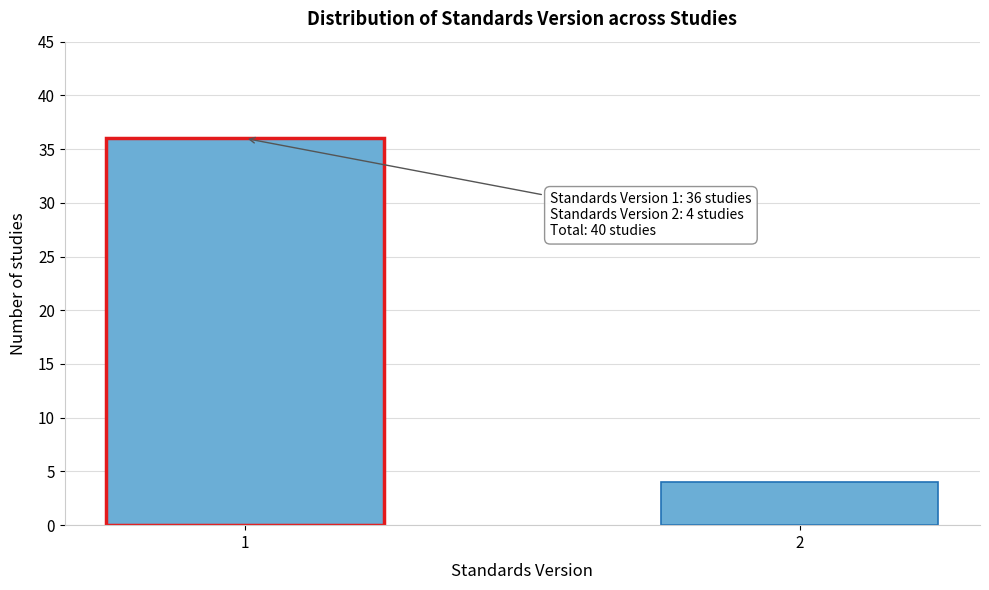

Reading left to right, what are all the values shown in this chart?

36	4